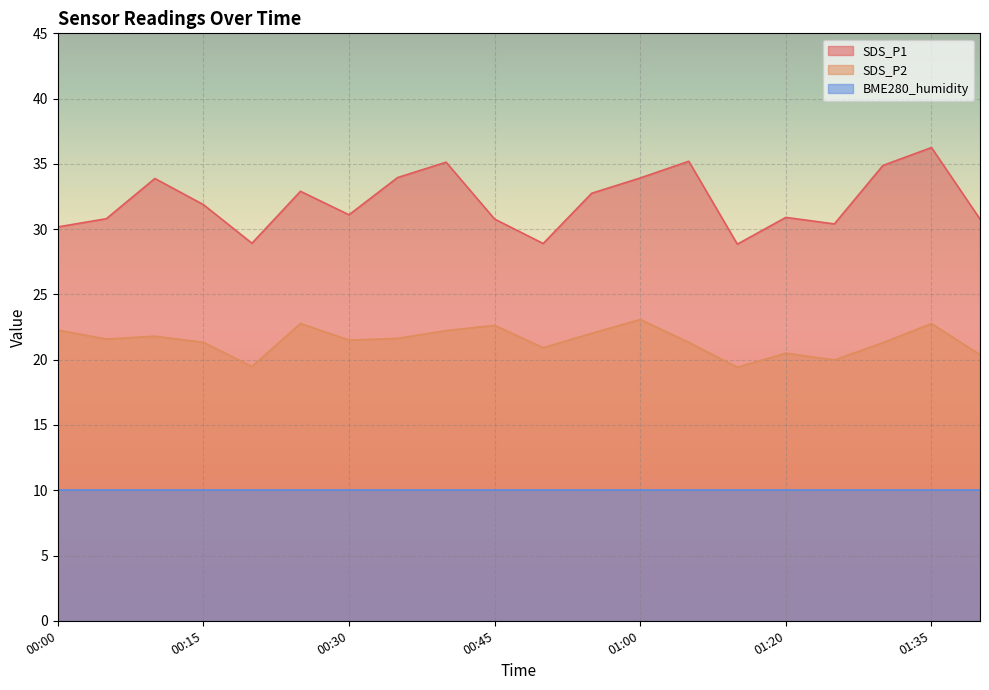

What is the label of the 19th point from the left?

01:35